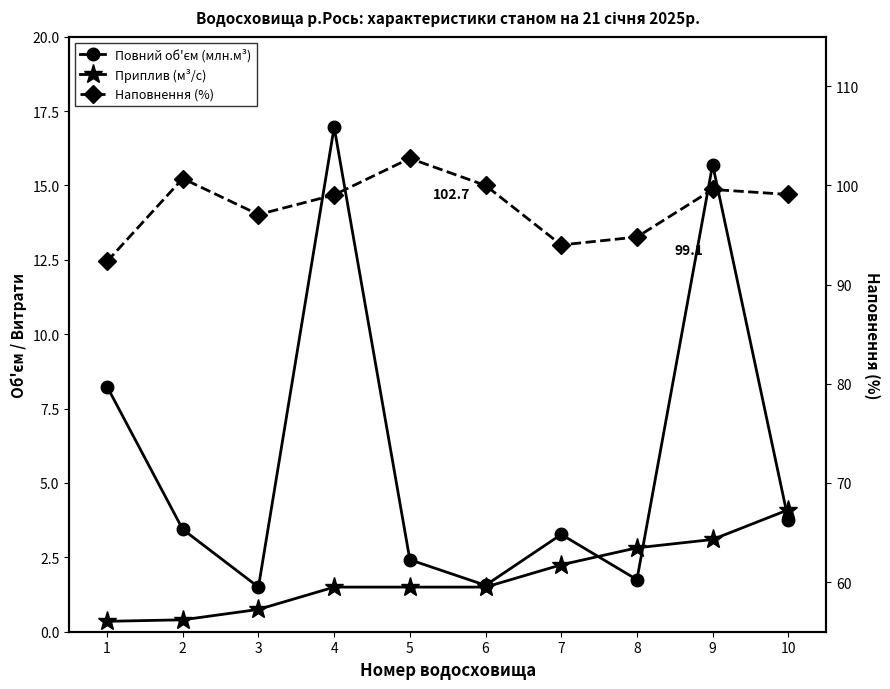

Count the number of data series in this chart.

3